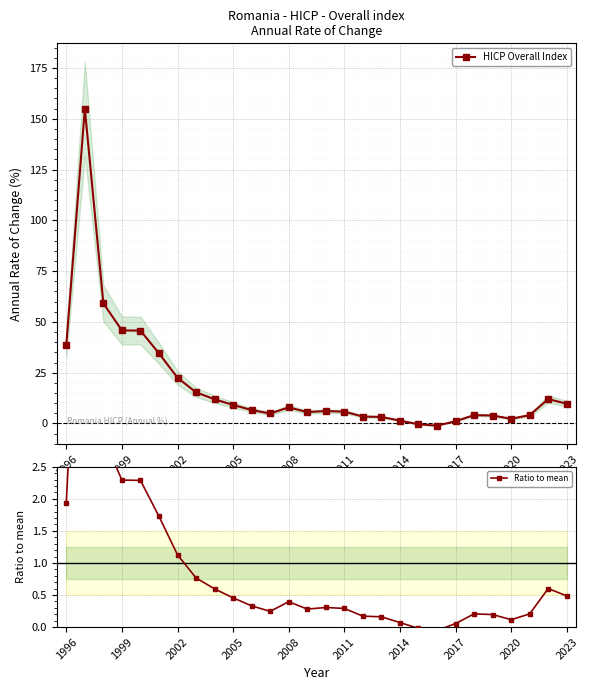

What is the greatest value displayed?

154.9